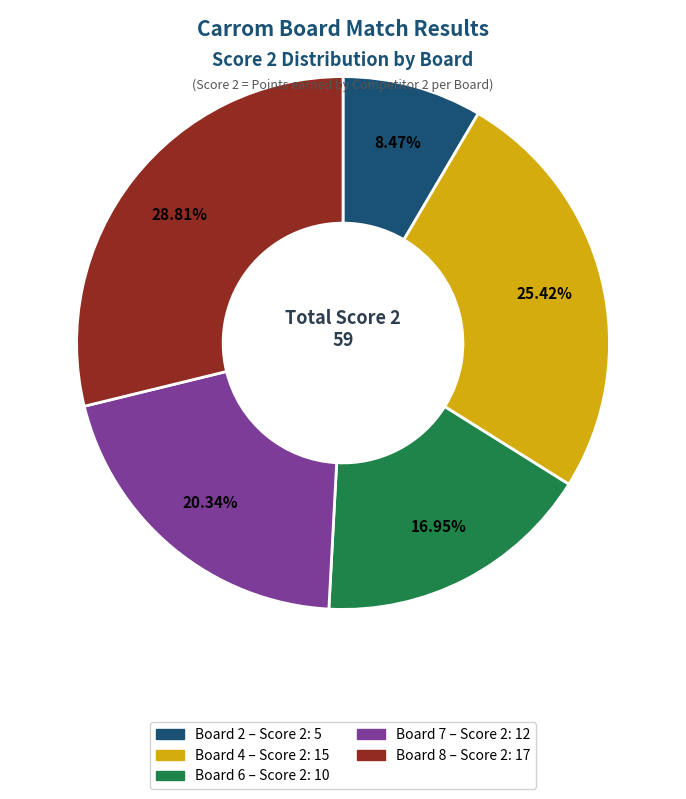

Does any single category account for the majority?

No